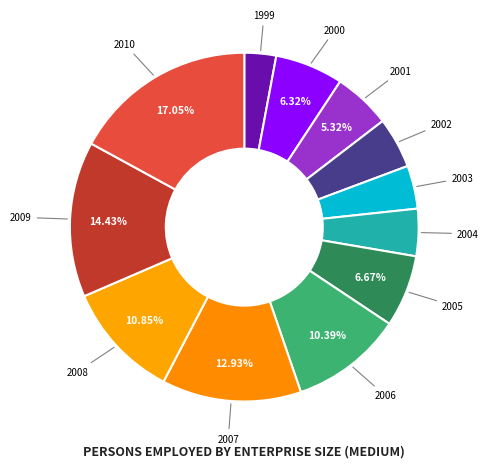

Does 2009 represent more than half of the total?

No